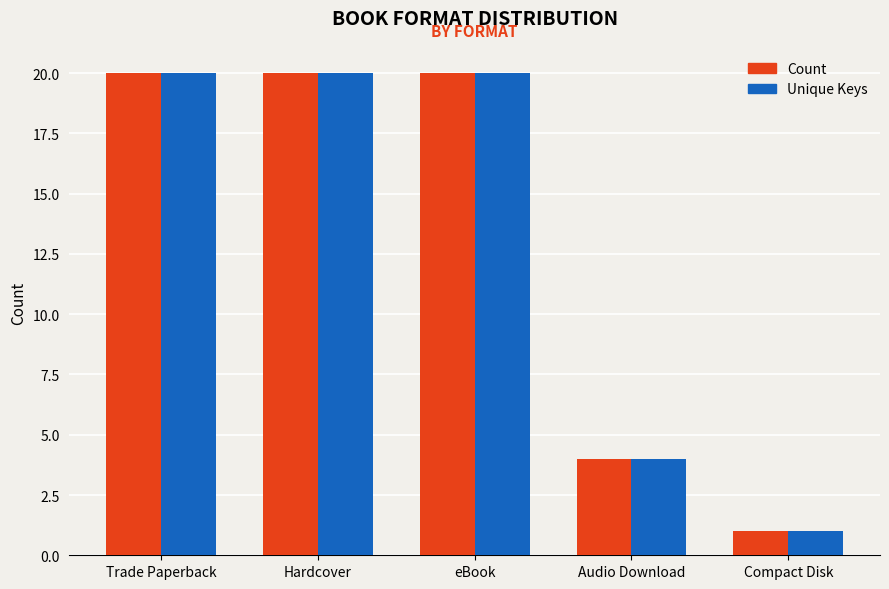

True or false: Unique Keys has a value of 14 at Trade Paperback.

False